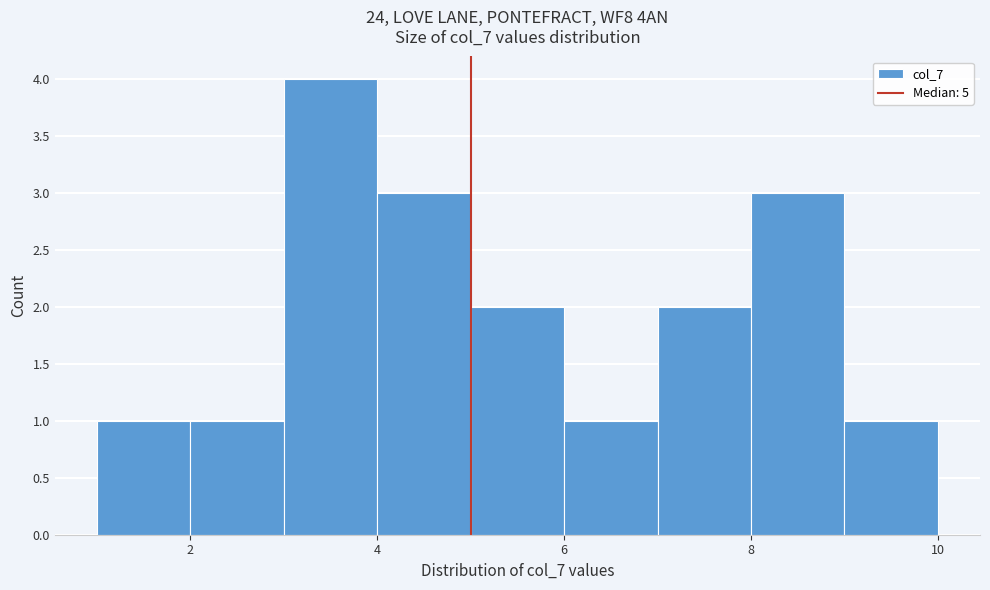

Over which range of the x-axis is the bar tallest?

3 to 4